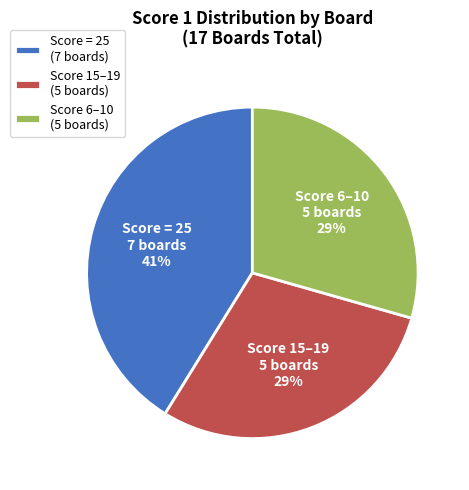

Is the sum of Score 15–19 (5 boards) and Score = 25 (7 boards) greater than half?

Yes